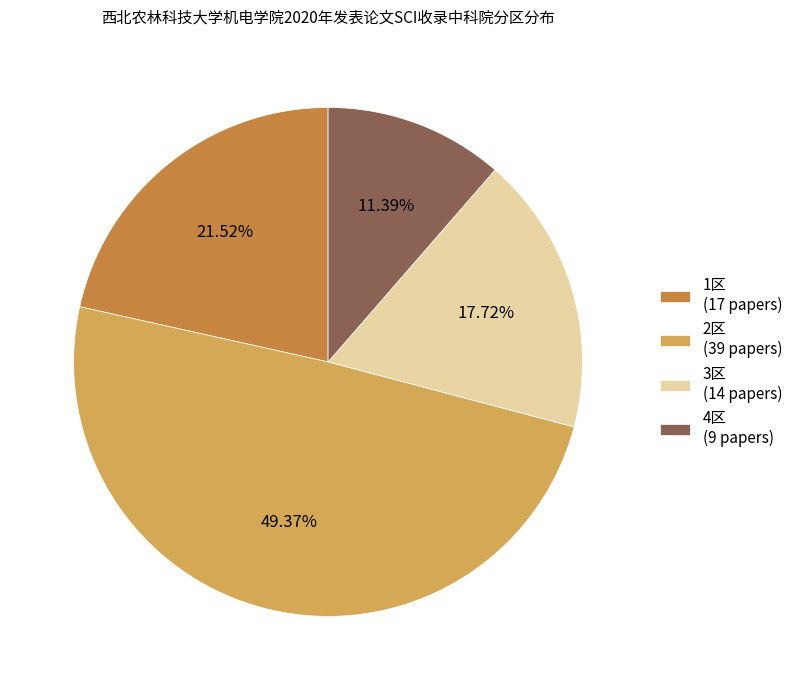

How many slices are in this pie chart?

4